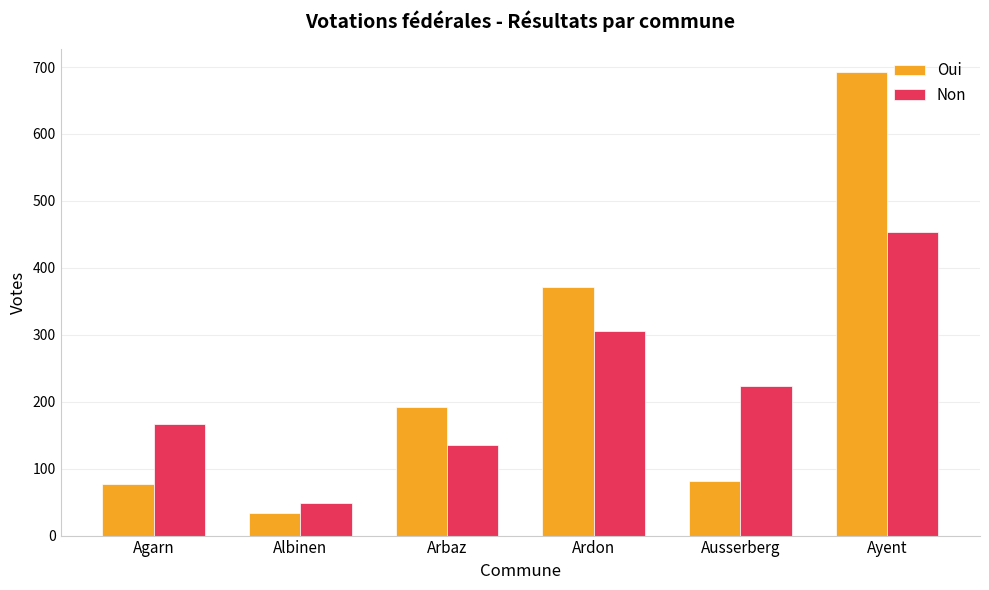

Reading right to left, what are all the values shown in this chart?

Oui: 693	82	372	192	33	77
Non: 453	224	306	136	49	167